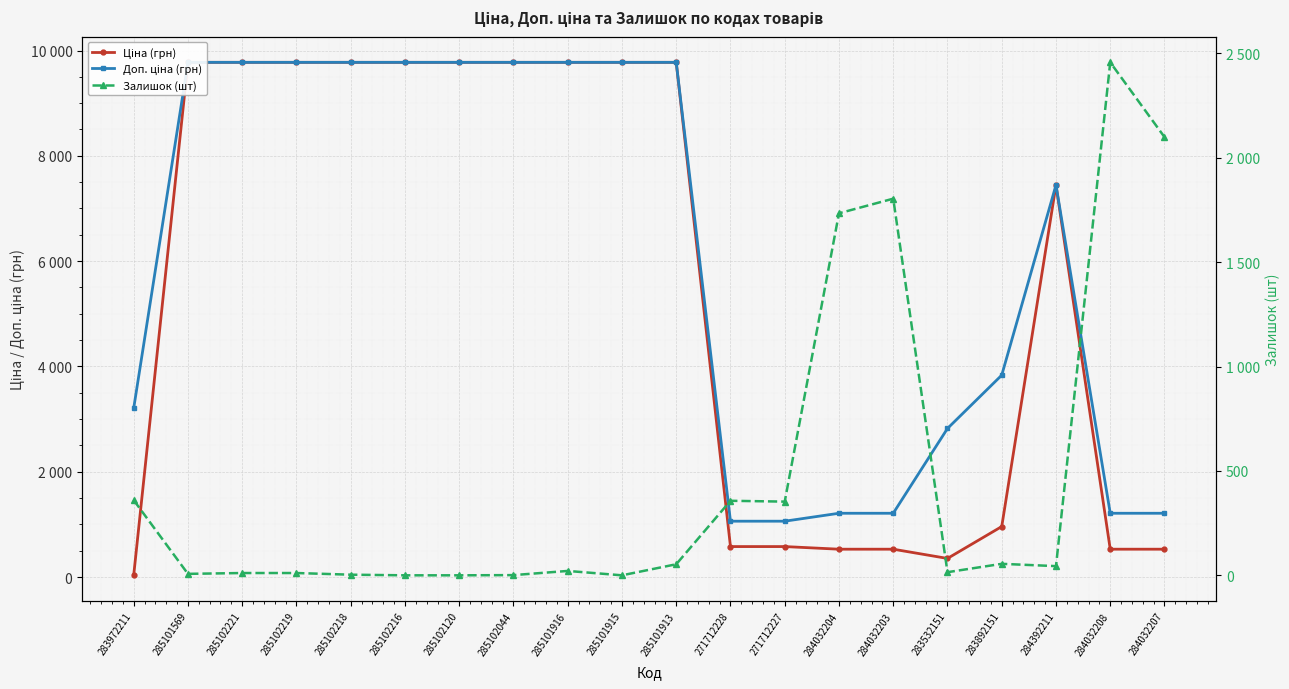

Reading right to left, transcribe all the data shown in this chart.

Ціна (грн): 284032207=528.2	284032208=528.2	284392211=7444.6	283892151=958.4	283532151=352.6	284032203=528.2	284032204=528.2	271712227=578.1	271712228=578.1	285101913=9775.5	285101915=9775.5	285101916=9775.5	285102044=9775.5	285102120=9775.5	285102216=9775.5	285102218=9775.5	285102219=9775.5	285102221=9775.5	285101569=9775.5	283972211=32.0
Доп. ціна (грн): 284032207=1210.7	284032208=1210.7	284392211=7444.6	283892151=3833.8	283532151=2821.2	284032203=1210.7	284032204=1210.7	271712227=1060.0	271712228=1060.0	285101913=9775.5	285101915=9775.5	285101916=9775.5	285102044=9775.5	285102120=9775.5	285102216=9775.5	285102218=9775.5	285102219=9775.5	285102221=9775.5	285101569=9775.5	283972211=3205.0
Залишок (шт): 284032207=2099.0	284032208=2457.0	284392211=44.0	283892151=55.0	283532151=15.0	284032203=1804.0	284032204=1734.0	271712227=353.0	271712228=357.0	285101913=53.0	285101915=0.0	285101916=21.0	285102044=1.0	285102120=0.0	285102216=0.0	285102218=3.0	285102219=11.0	285102221=11.0	285101569=7.0	283972211=360.0